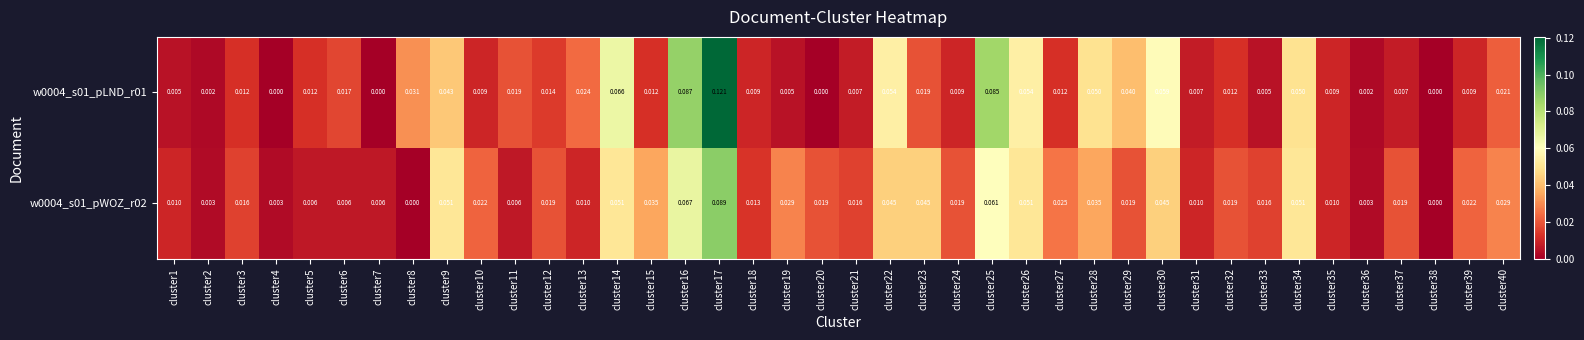

Is the value of w0004_s01_pLND_r01 at cluster5 greater than the value of w0004_s01_pWOZ_r02 at cluster34?

No